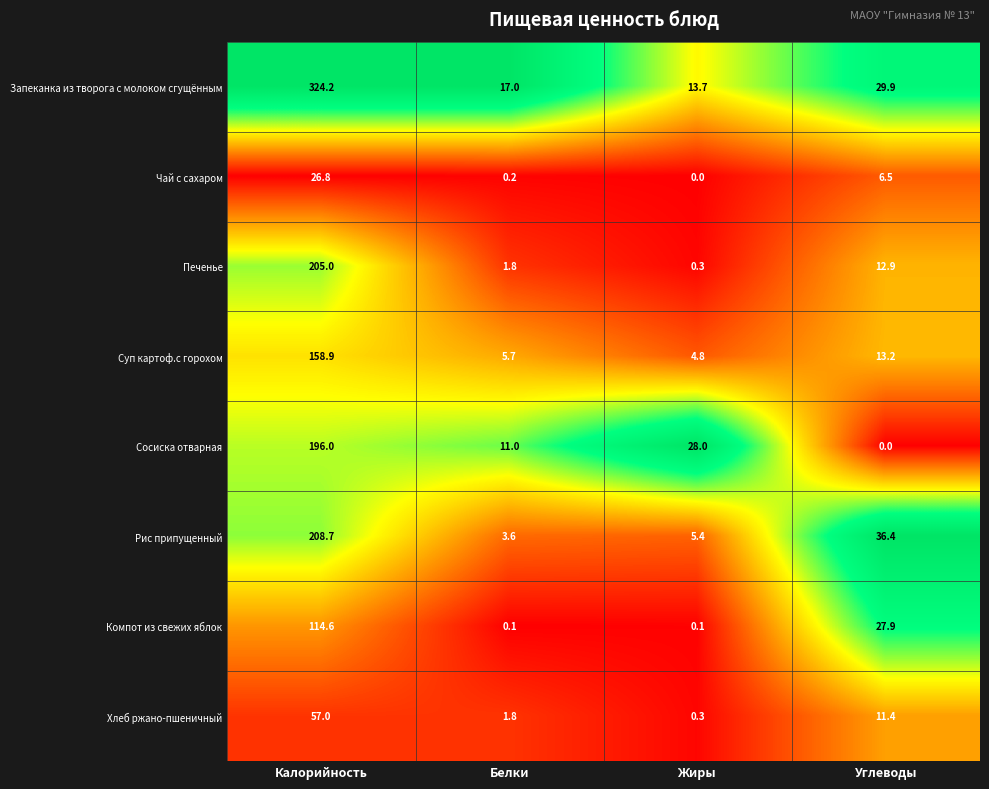

What is the sum of the Сосиска отварная values at Жиры and Белки?

39.0